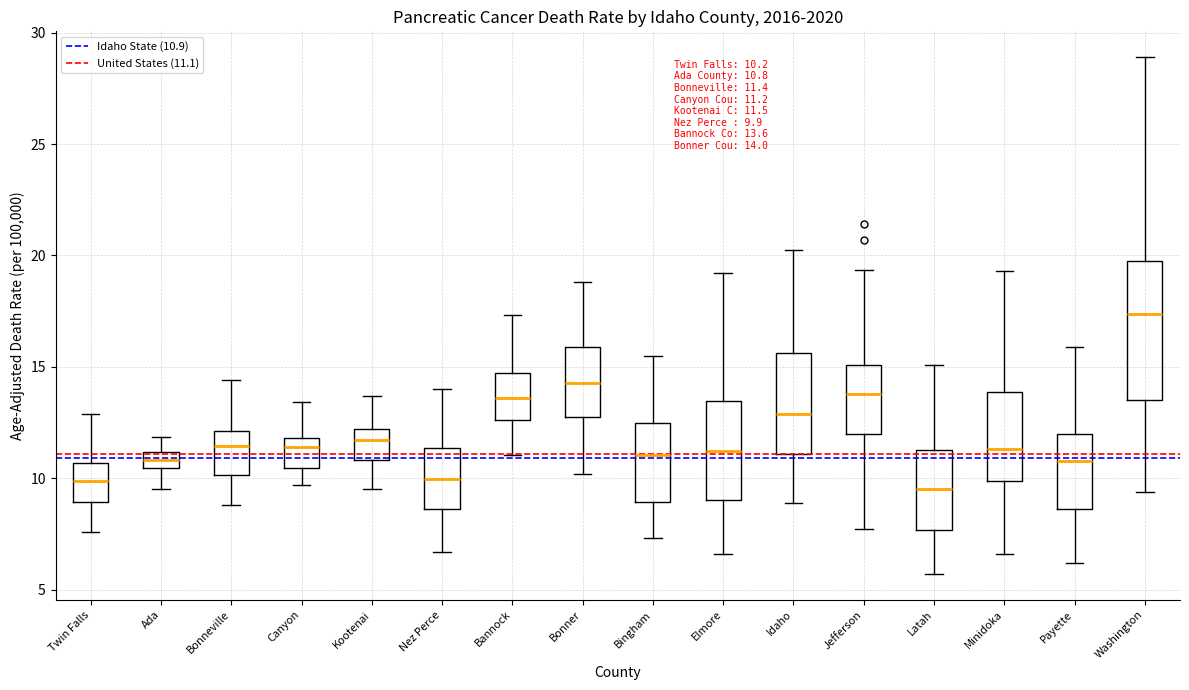

Which box is the tallest, from its lower edge to its upper edge?

Washington